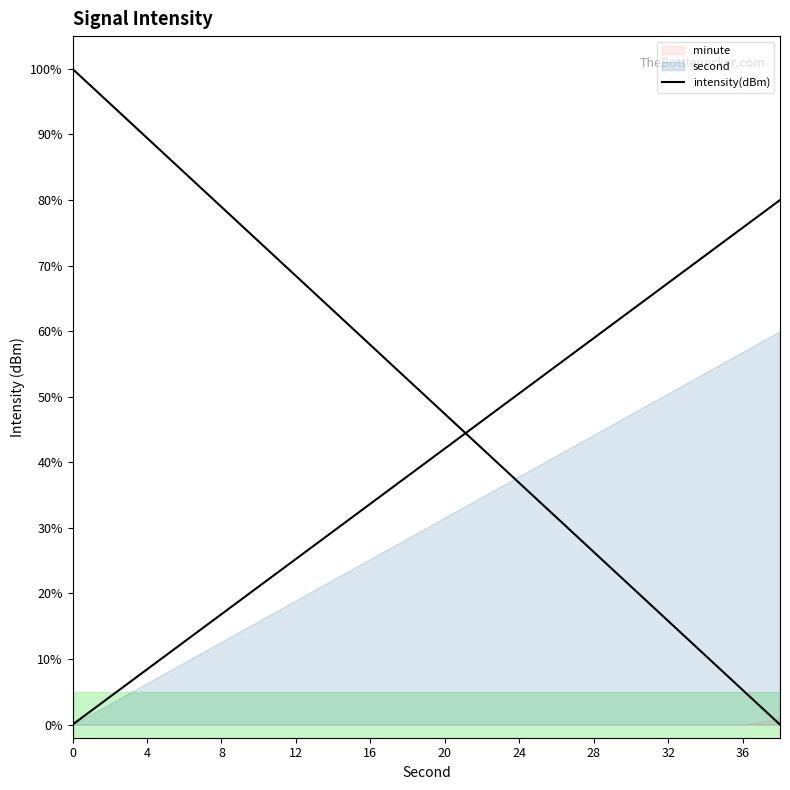

Between 10 and 20, which is larger?

20